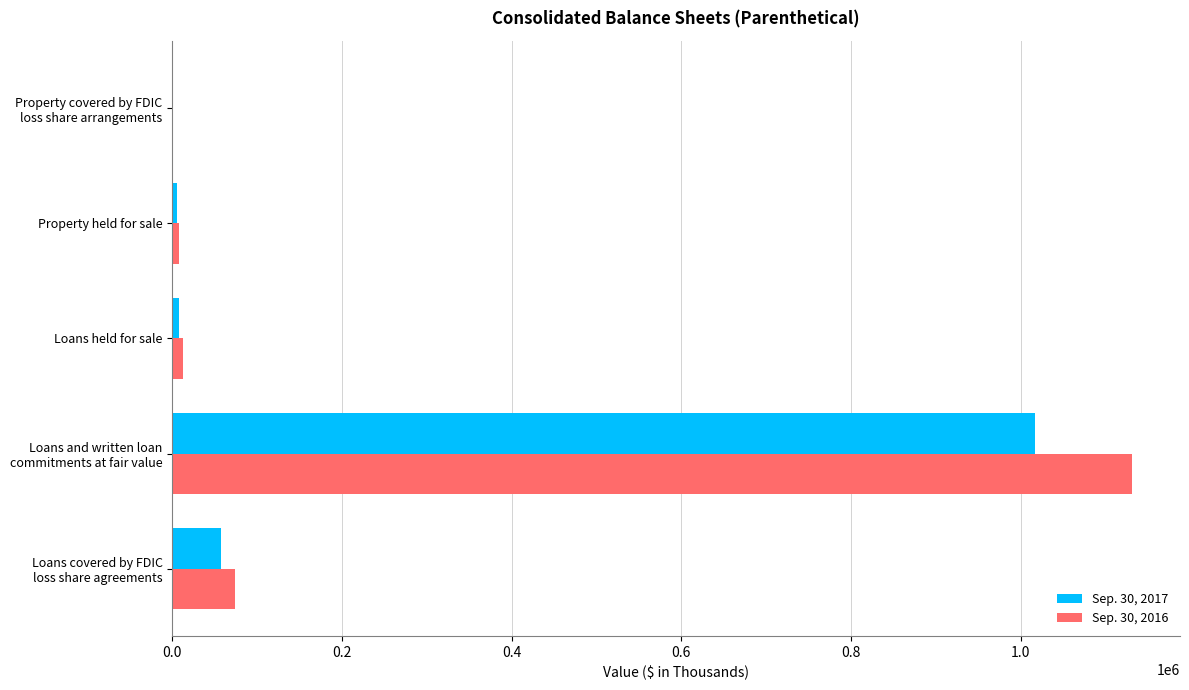

What is the maximum value shown in the chart?

1131111